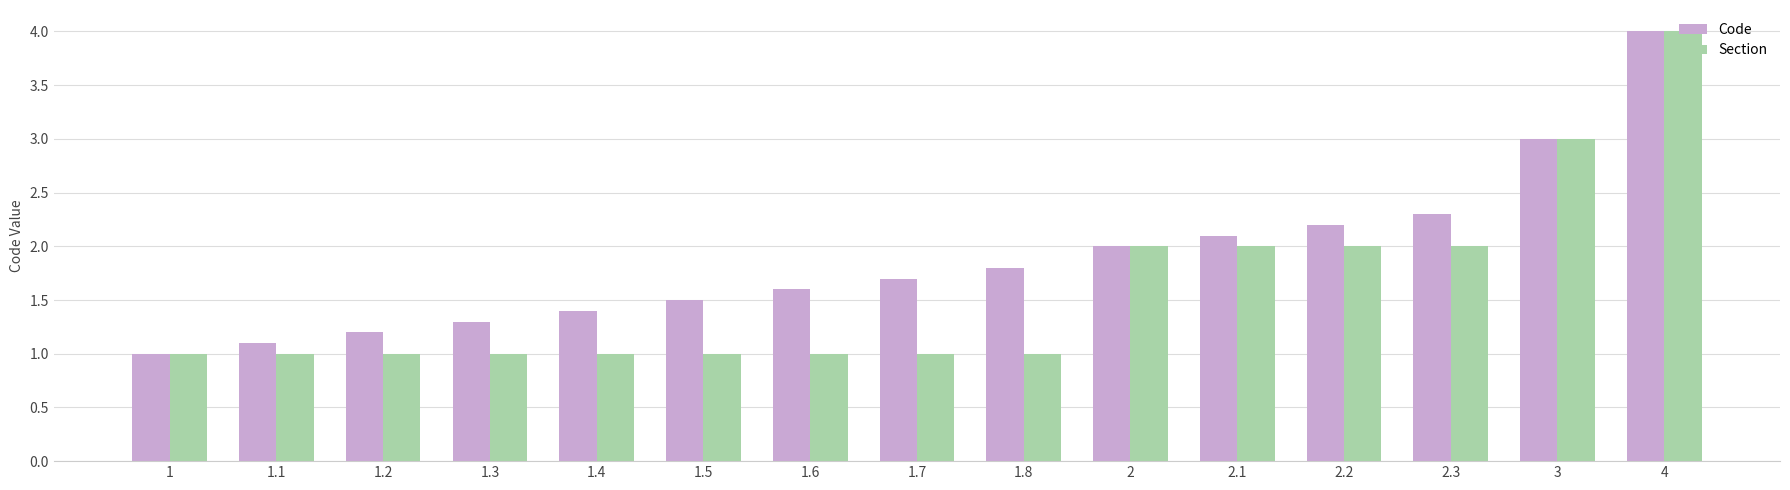

List the series in order of their overall mean, highest first.

Code, Section